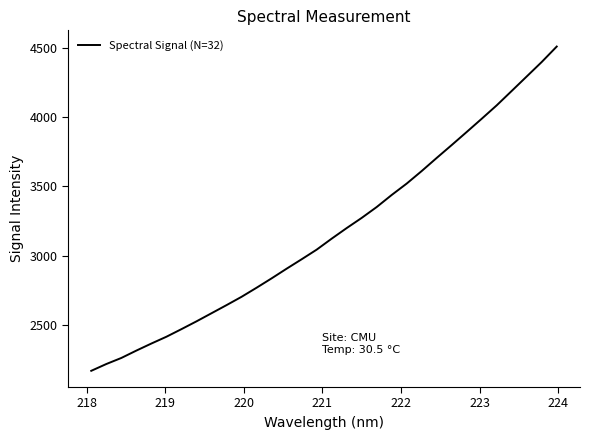

What is the maximum value shown in the chart?

4507.0